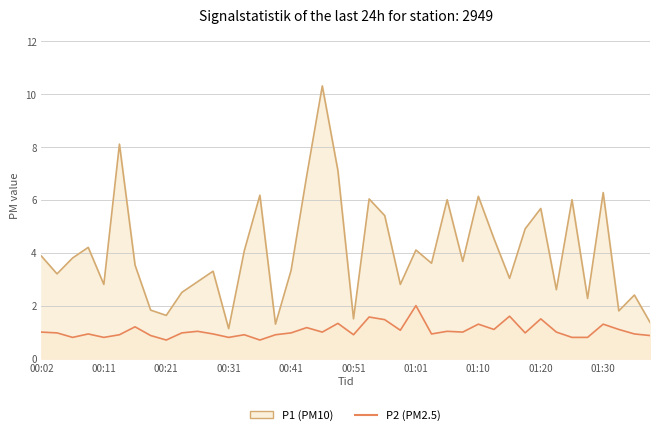

The value of P1 at 00:04 is 3.2. True or false?

True